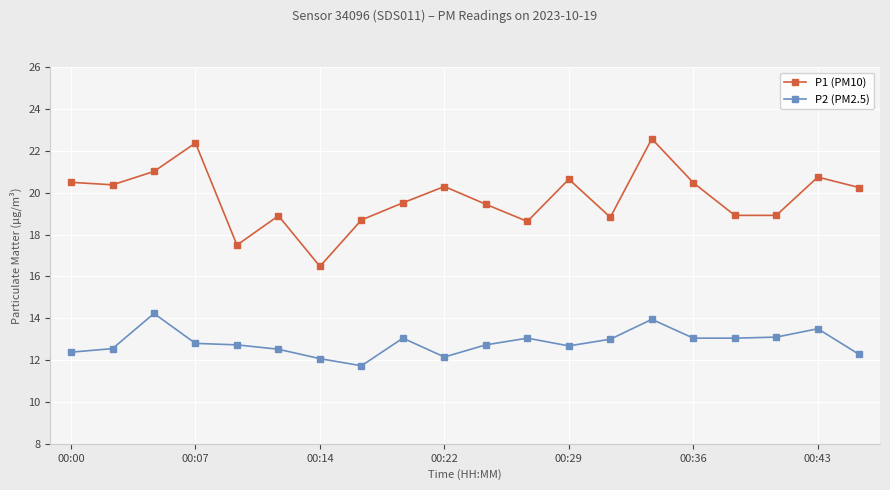

What is the value of the P2 (PM2.5) point at the 6th from the left?

12.5